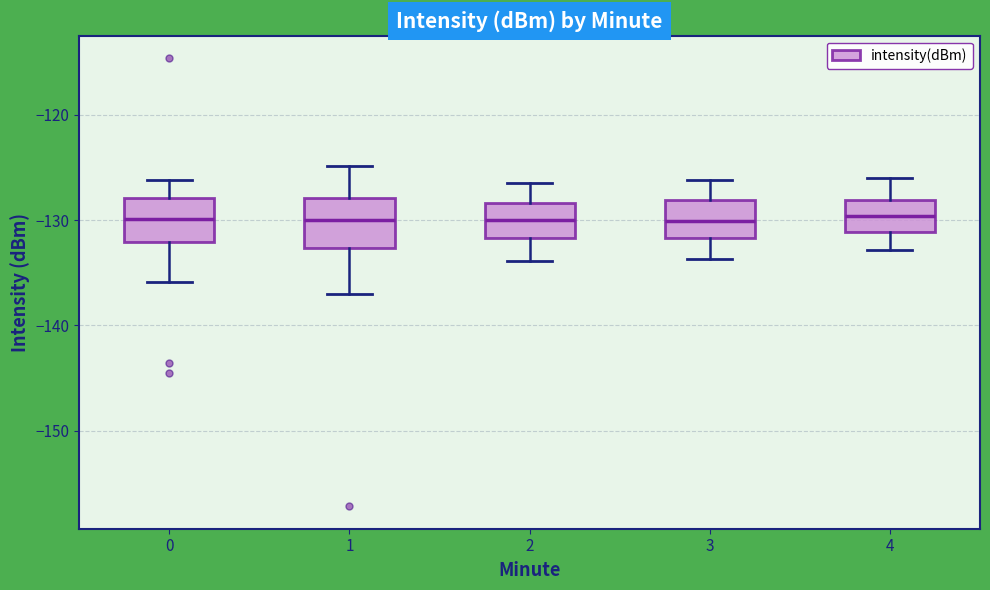

Where does the median line of the box at x = 3 sit on the y-axis? The values are not printed on the chart, so give them approximately, as read against the axis.

-130